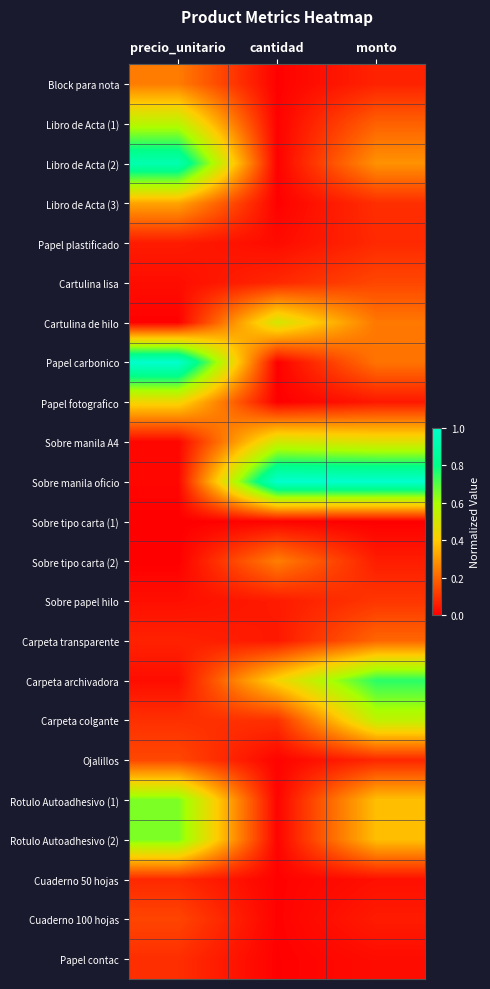

How many data points does each series have?

3